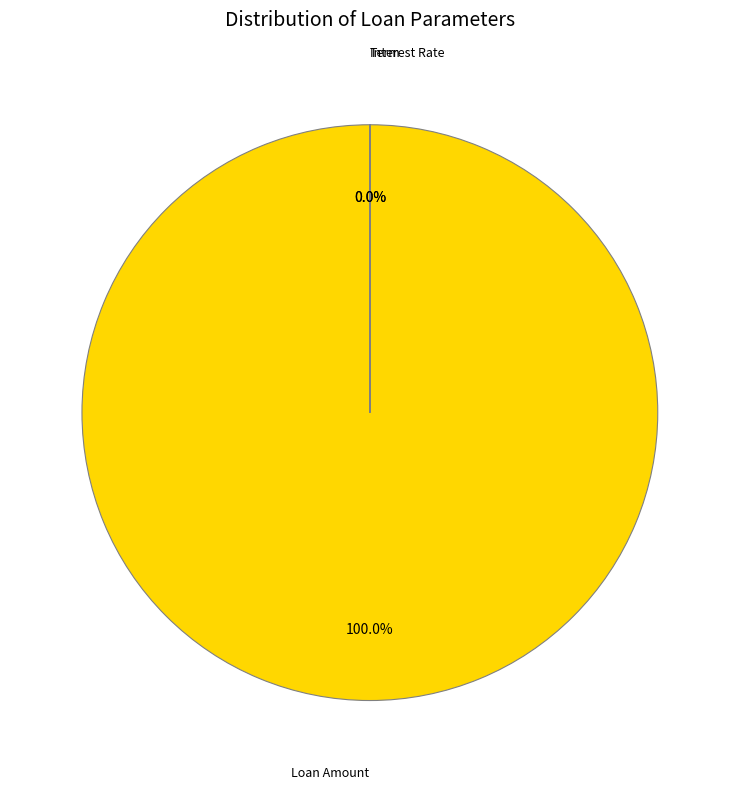

Is there a majority slice in this chart?

Yes